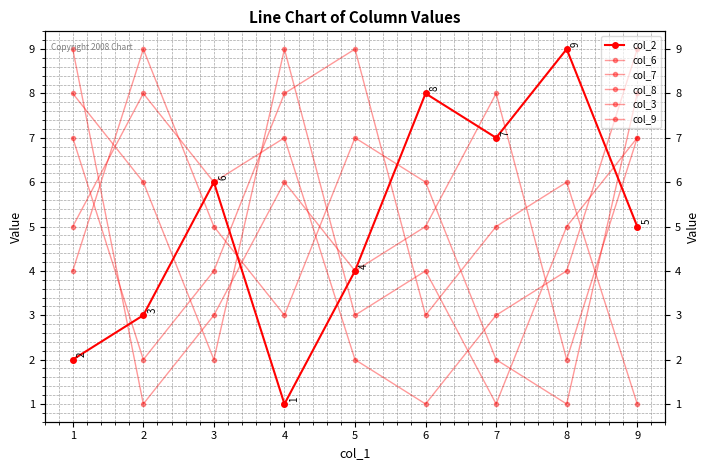

How many series are shown in this chart?

6